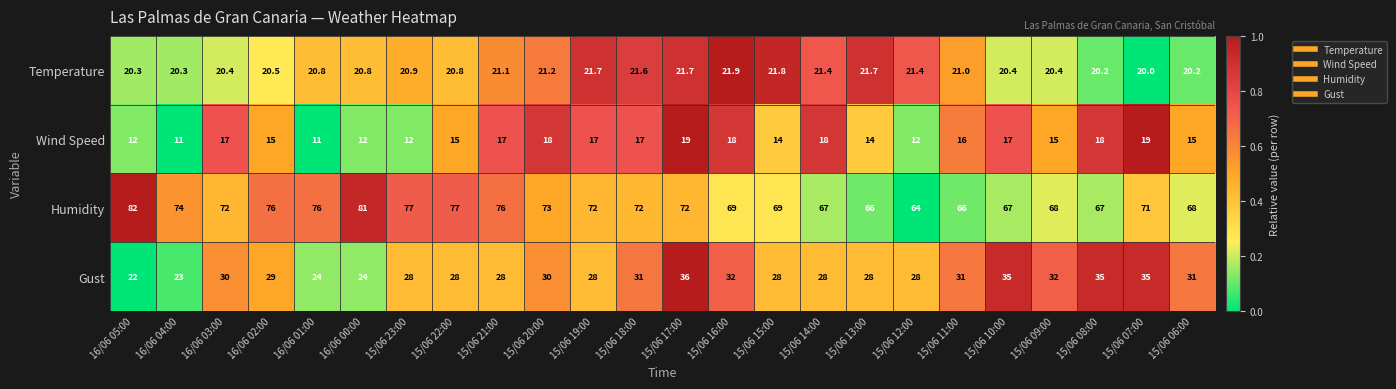

True or false: Temperature has a value of 12.6 at 16/06 02:00.

False